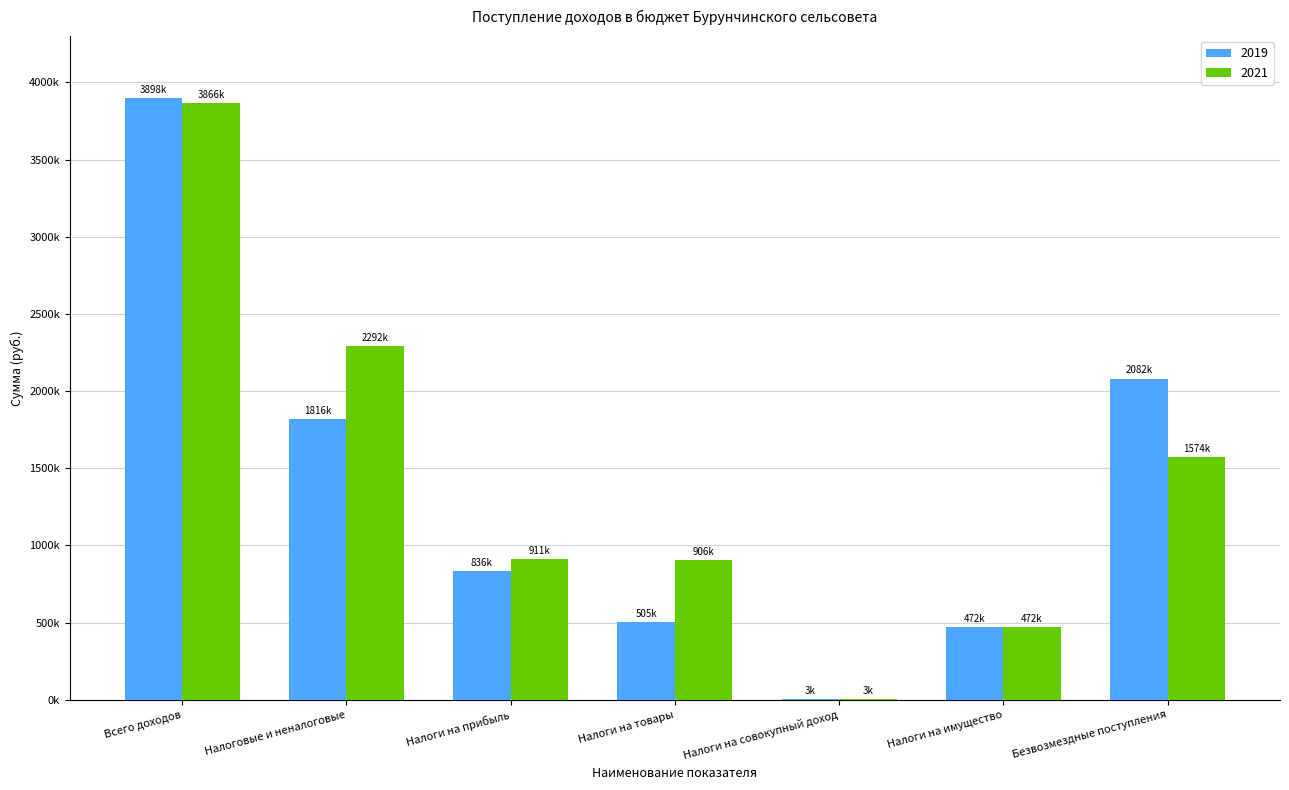

What is the label of the 4th bar from the right?

Налоги на товары